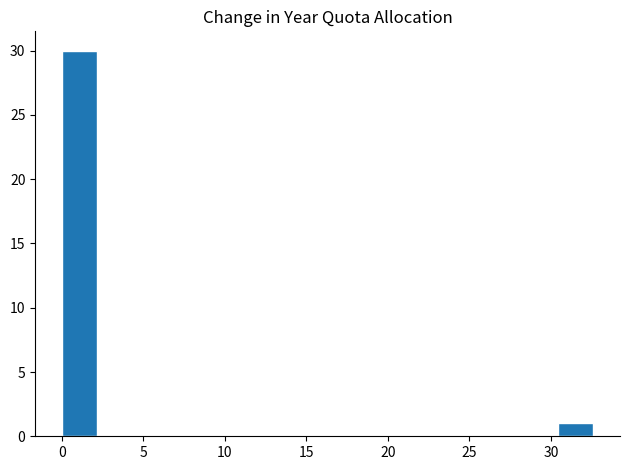

Reading left to right, list every bar in this chart as the range it spans on the x-axis followed by its height. Neither the bar edges nor the heights are printed on the chart, so give them approximately, as read against the axes.

0.0 to 2.0: 30
2.0 to 4.5: 0
4.5 to 6.5: 0
6.5 to 8.5: 0
8.5 to 11.0: 0
11.0 to 13.0: 0
13.0 to 15.0: 0
15.0 to 17.5: 0
17.5 to 19.5: 0
19.5 to 21.5: 0
21.5 to 24.0: 0
24.0 to 26.0: 0
26.0 to 28.5: 0
28.5 to 30.5: 0
30.5 to 32.5: 1